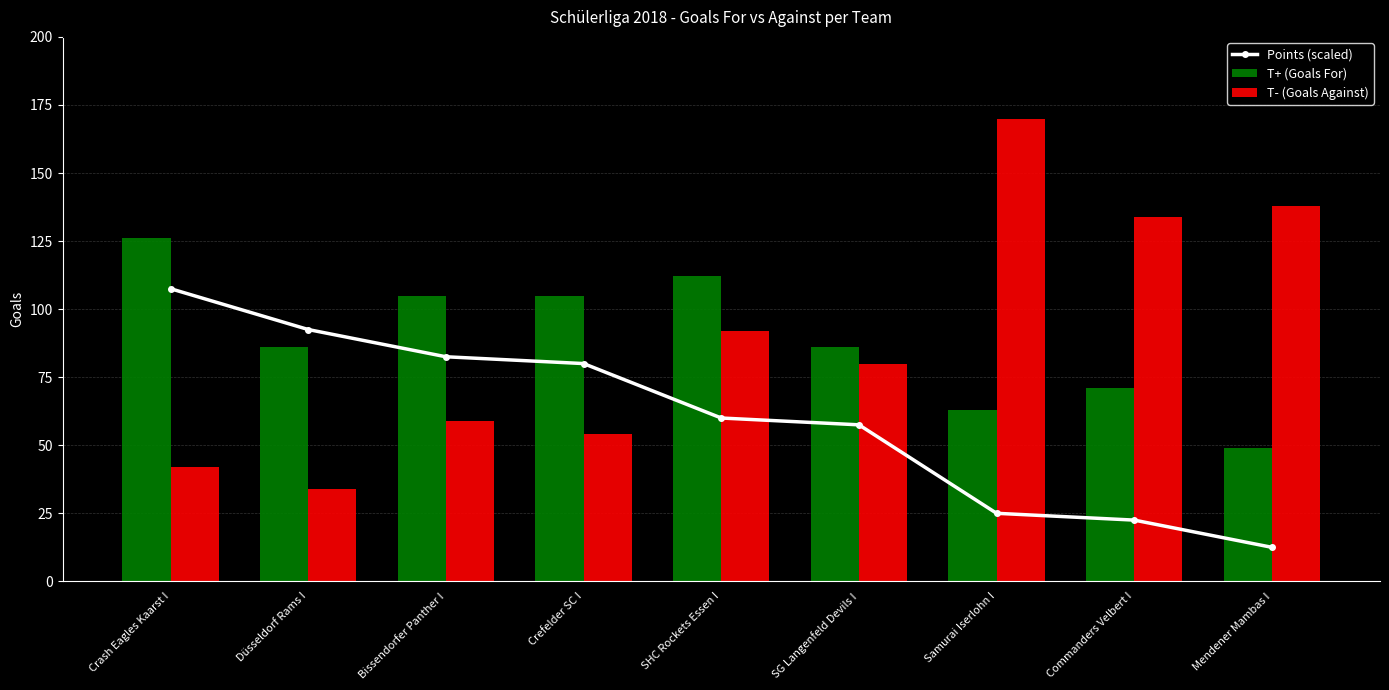

True or false: T+ (Goals For) has a value of 86.0 at Düsseldorf Rams I.

True